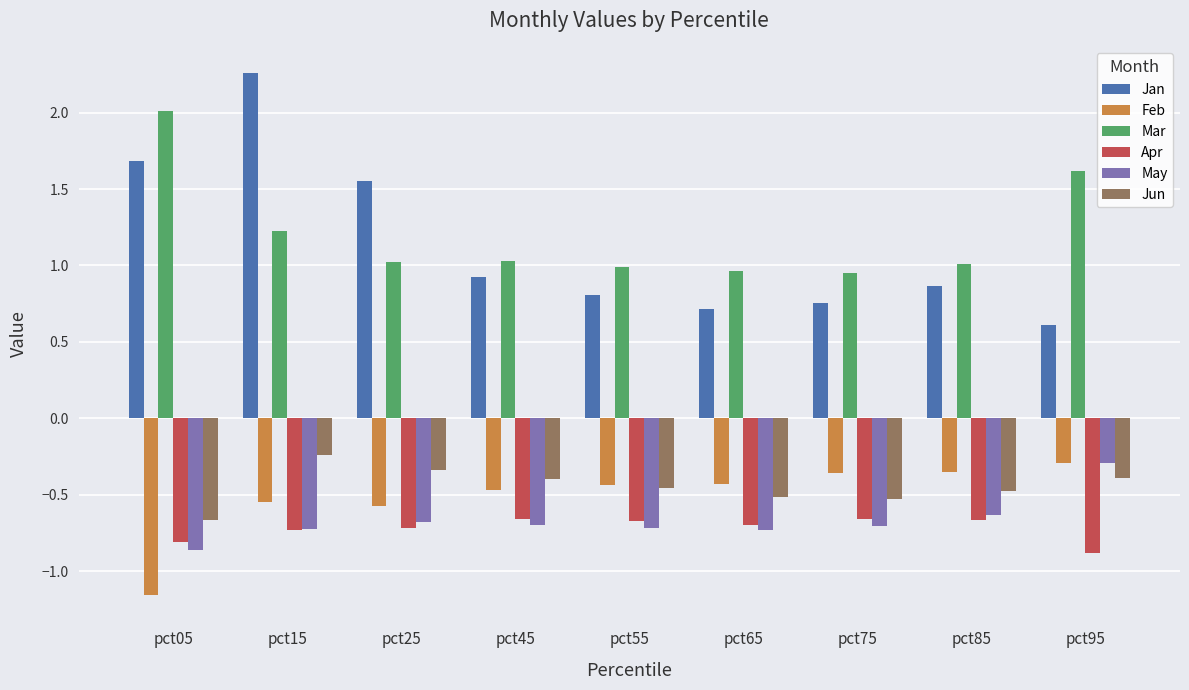

At which label does Jan reach its peak?

pct15